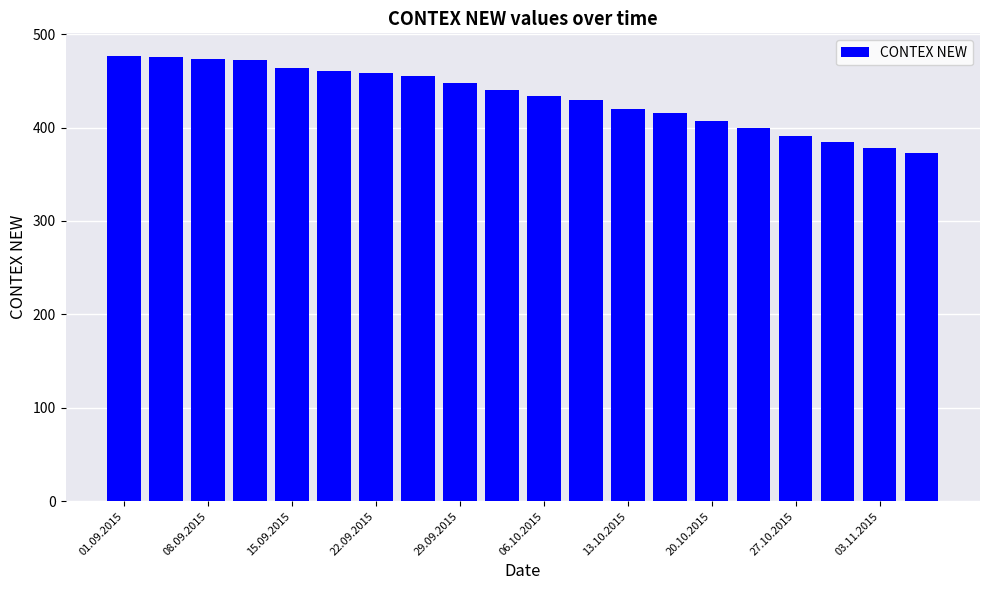

What is the value of the 10th bar from the left?

440